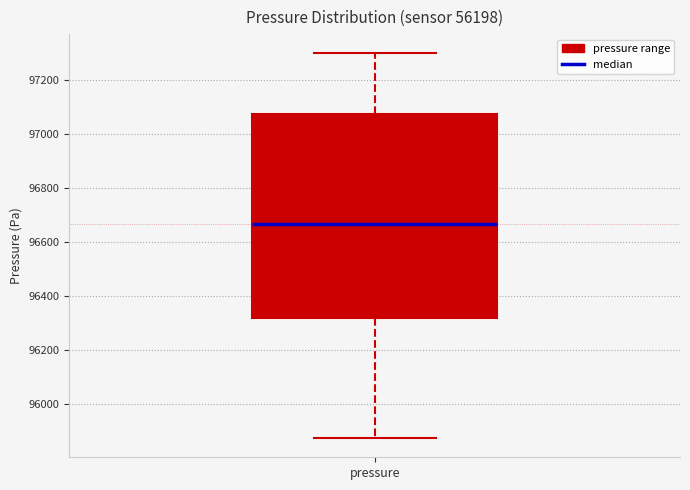

Read this box plot against the y-axis: the position of the median line, the range covered by the box, and the ends of both whiskers. The values are not printed on the chart, so give them approximately, as read against the axis.

median 96660, box 96320 to 97080, whiskers 95880 to 97300